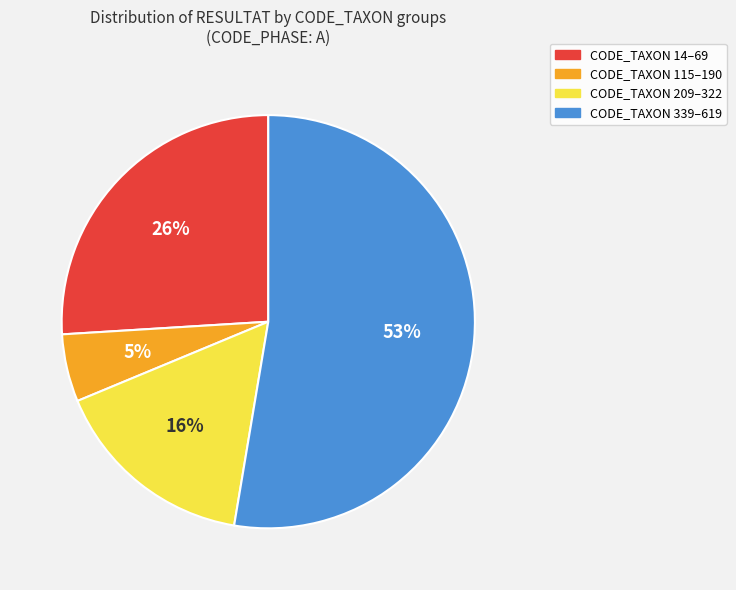

Is there a majority slice in this chart?

Yes